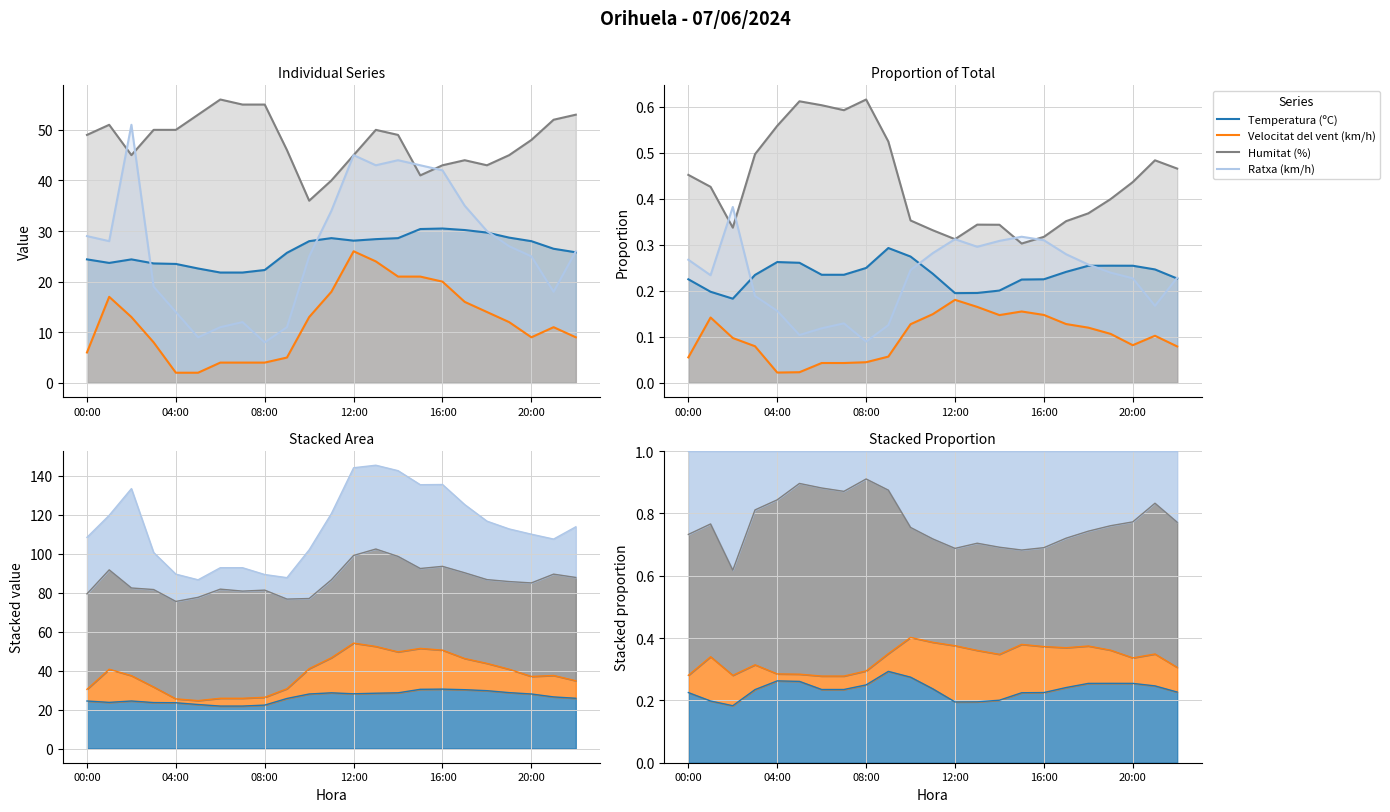

The value of Humitat (%) at 08:00 is 0.2. True or false?

False